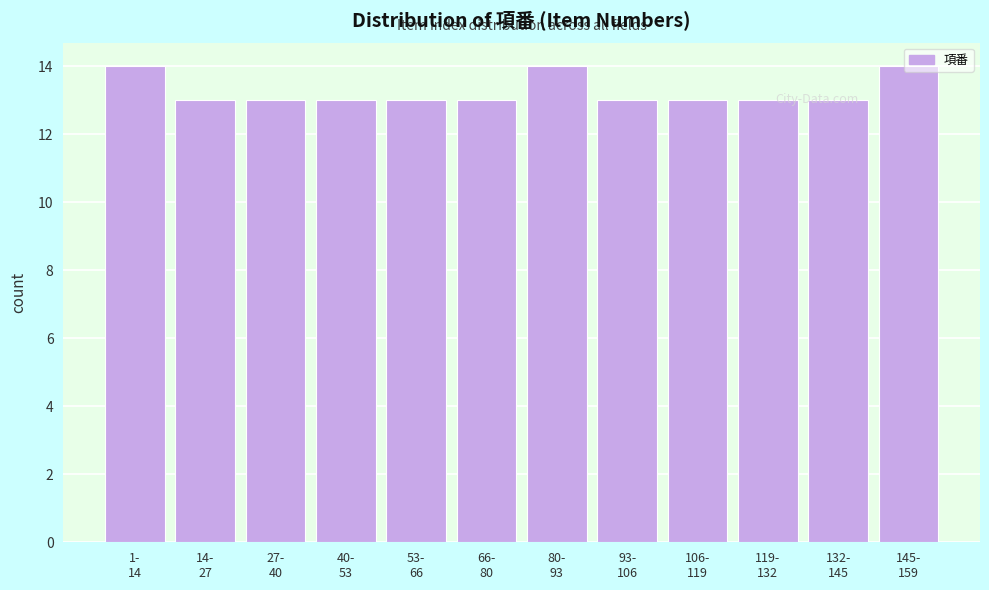

What is the average value?

13